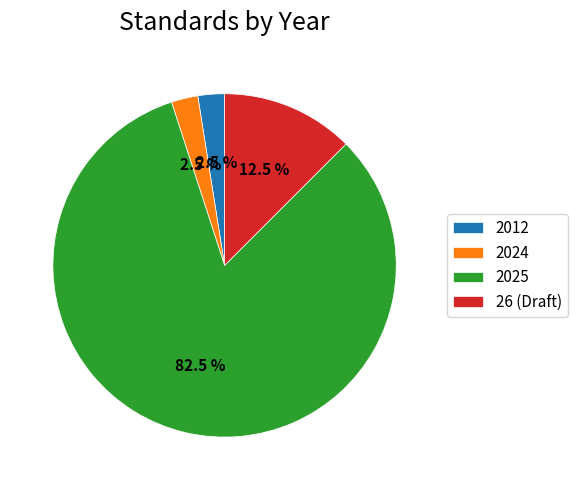

What percentage is NOT represented by 2012?

97.5%